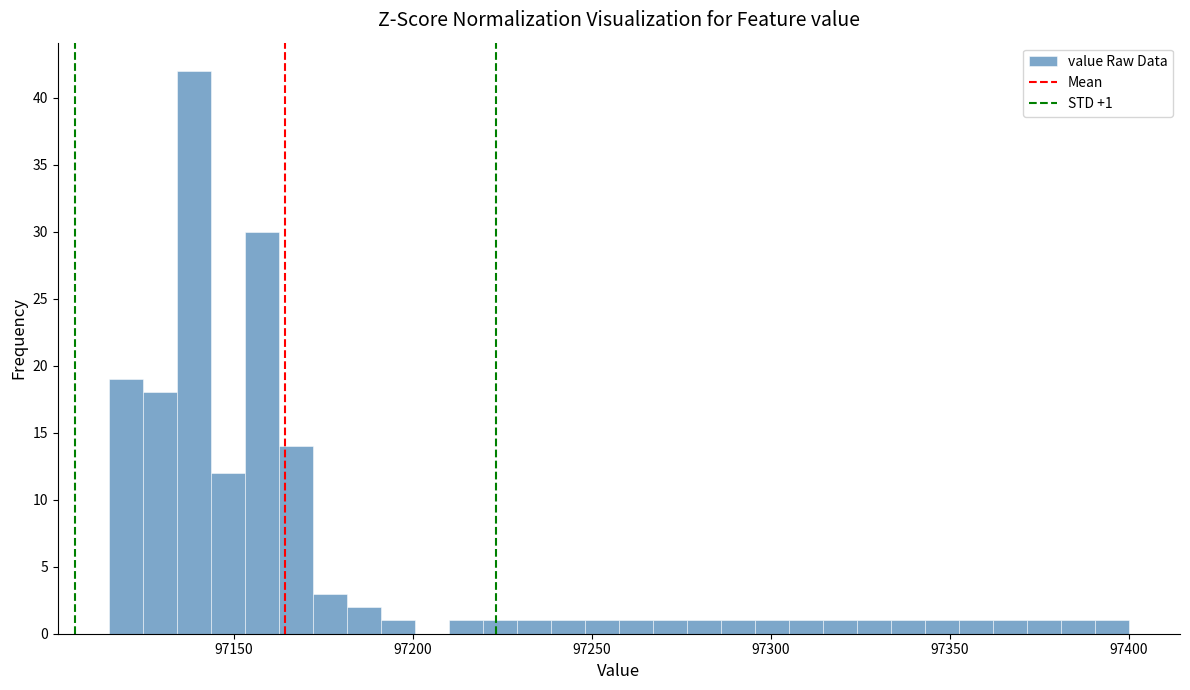

Around what value on the x-axis is the tallest bar? Give the approximate position of its centre, as read against the axis.

97140